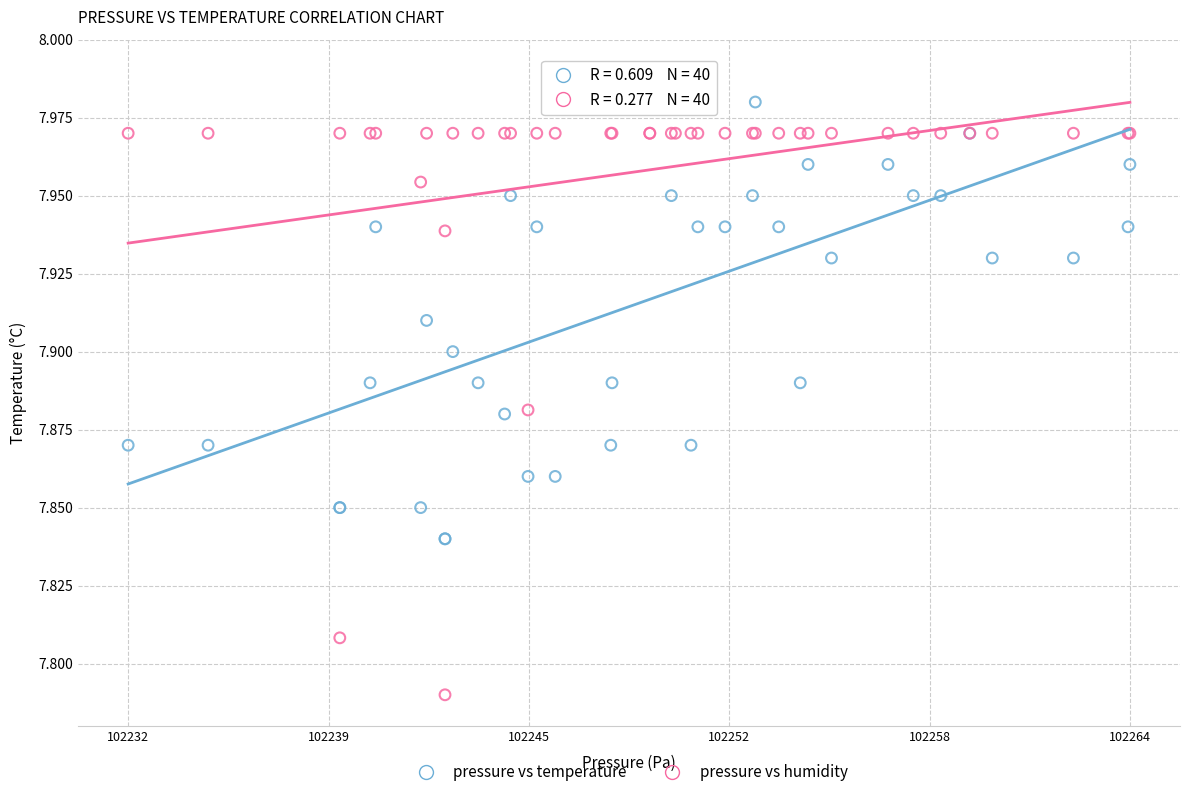

What is the X range (max minus min) for the scatter plot?

32.1